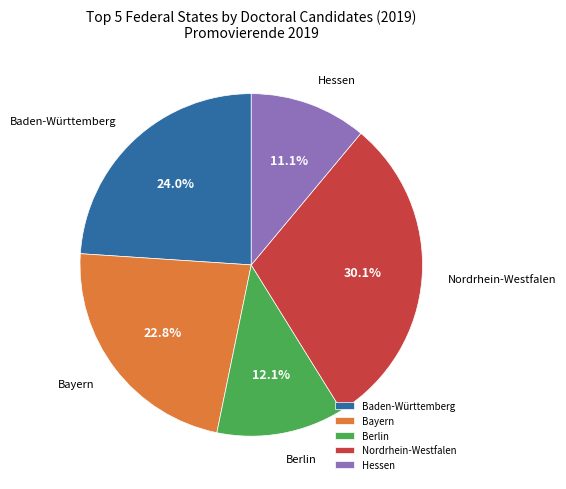

Which slice is the largest?

Nordrhein-Westfalen